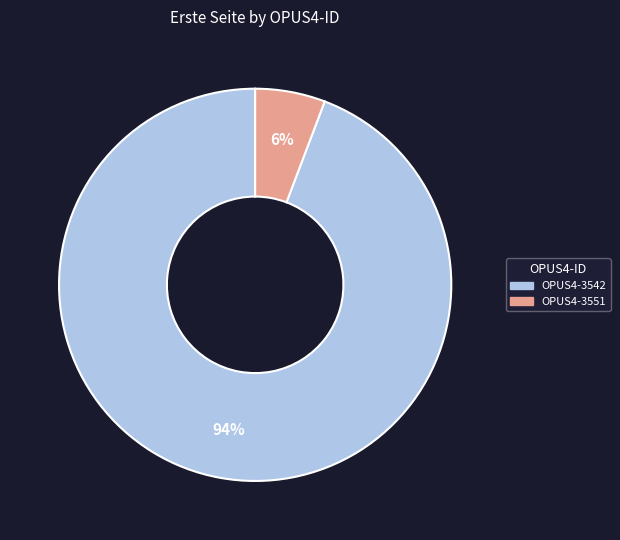

What is the largest slice in the pie chart?

OPUS4-3542